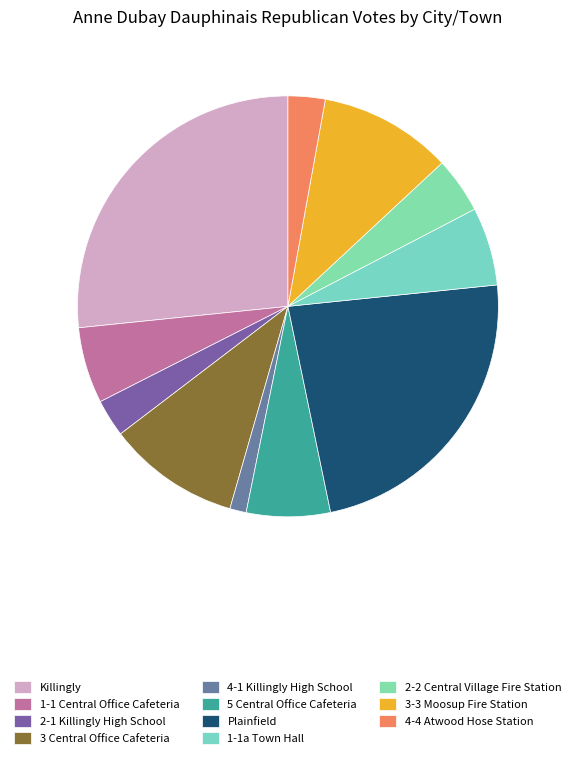

Which slice is the largest?

Killingly